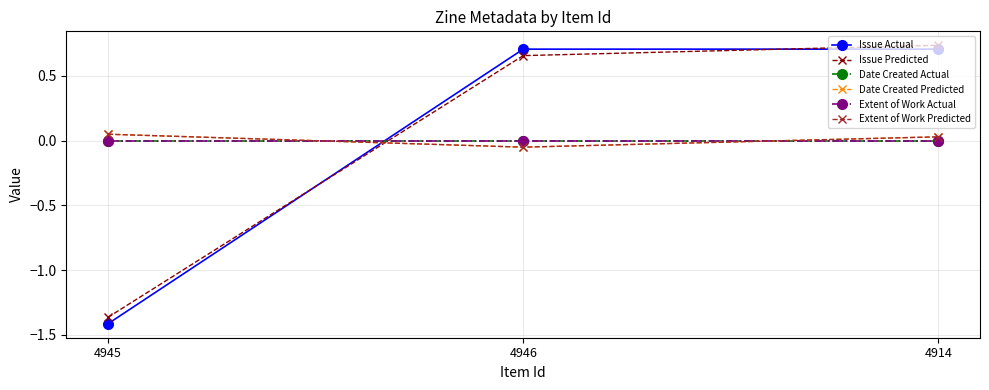

Is this an area chart (filled region under the line)?

No